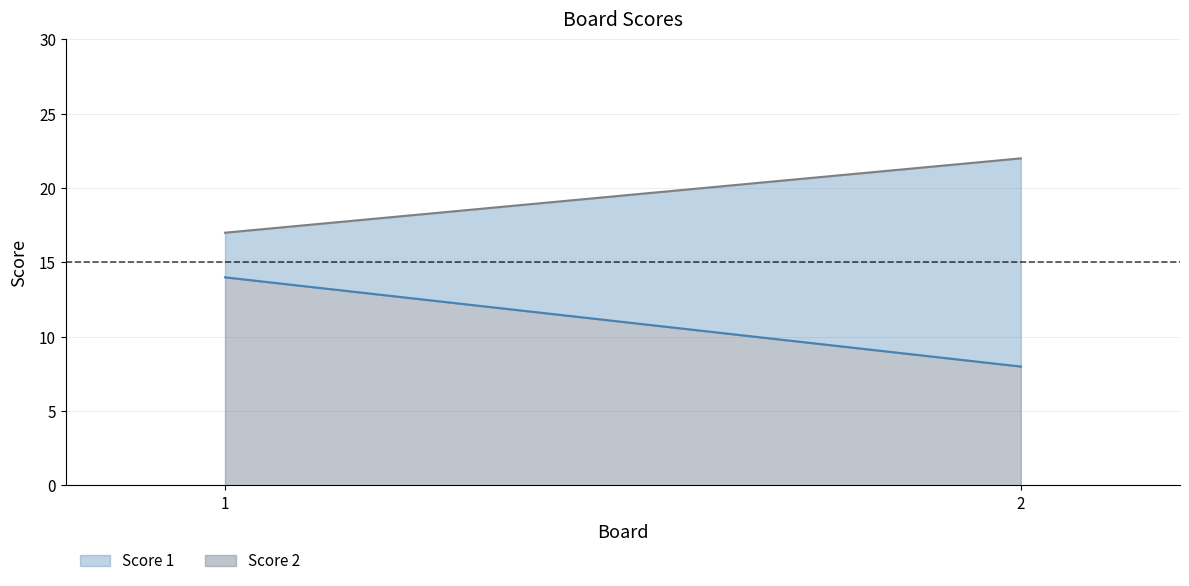

At which category is the sum across all series the highest?

2